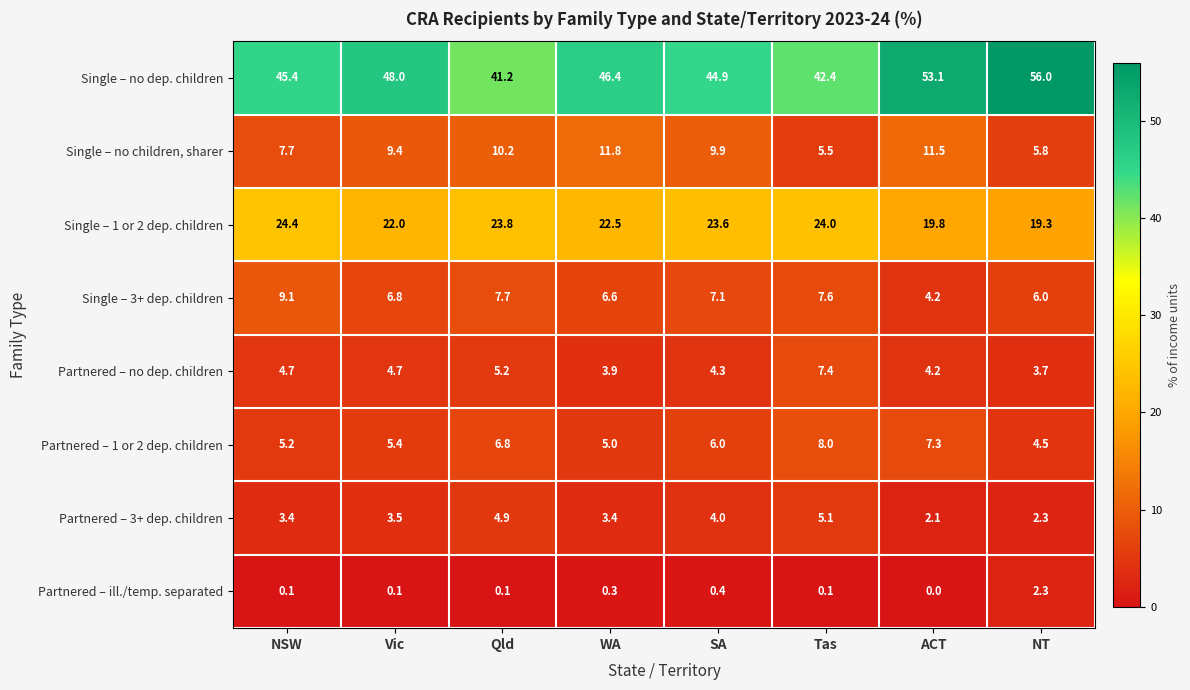

What is the spread (max minus min) of values at NSW?

45.3